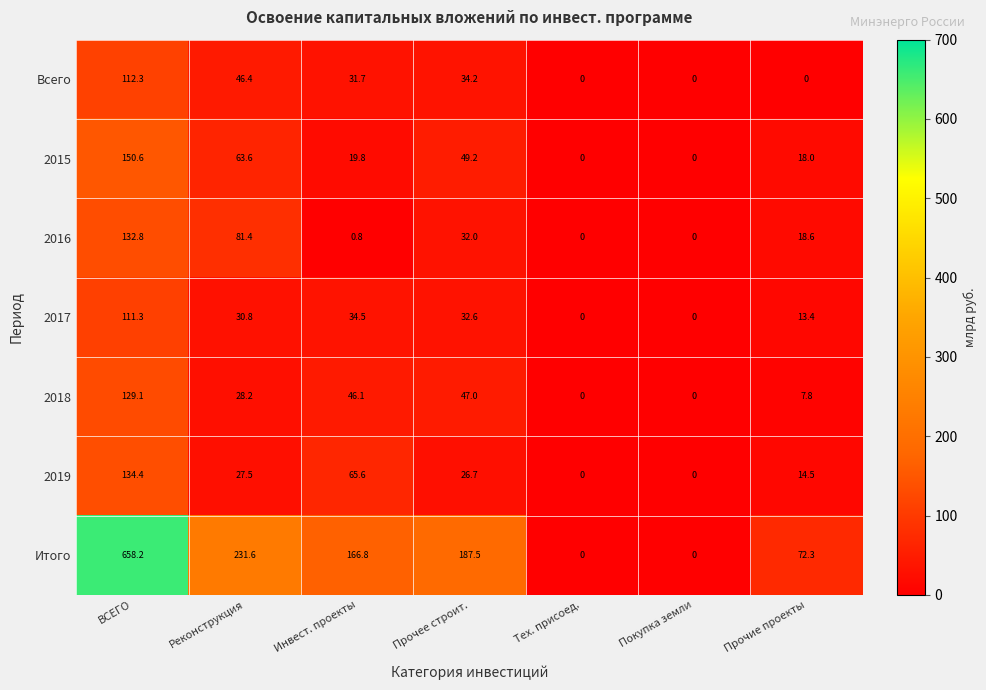

What is the average value of the 2019 series?

38.4